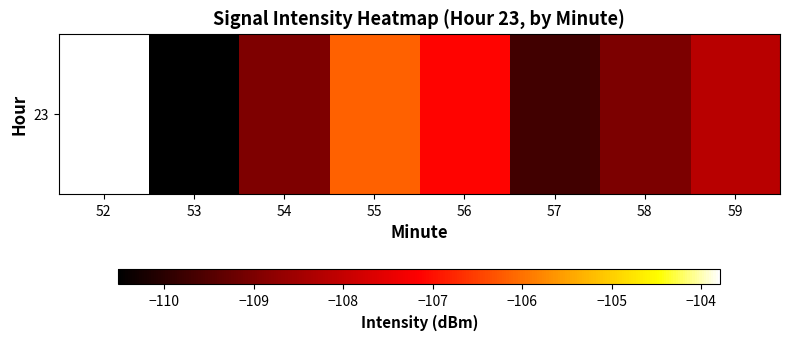

Reading left to right, what are all the values shown in this chart?

52=-103.8	53=-110.5	54=-109.0	55=-106.2	56=-107.1	57=-109.7	58=-109.0	59=-108.2